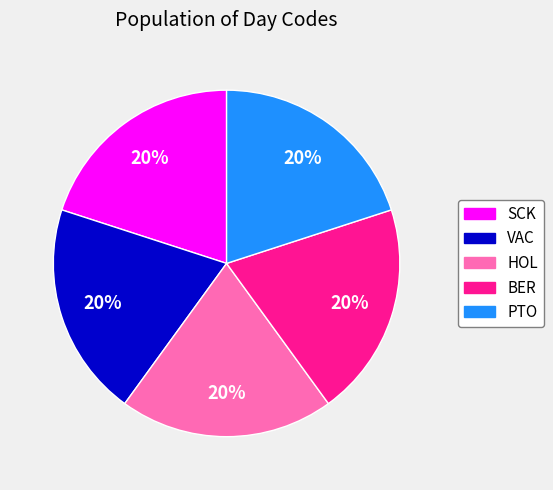

Is there any slice that represents more than half of the pie?

No